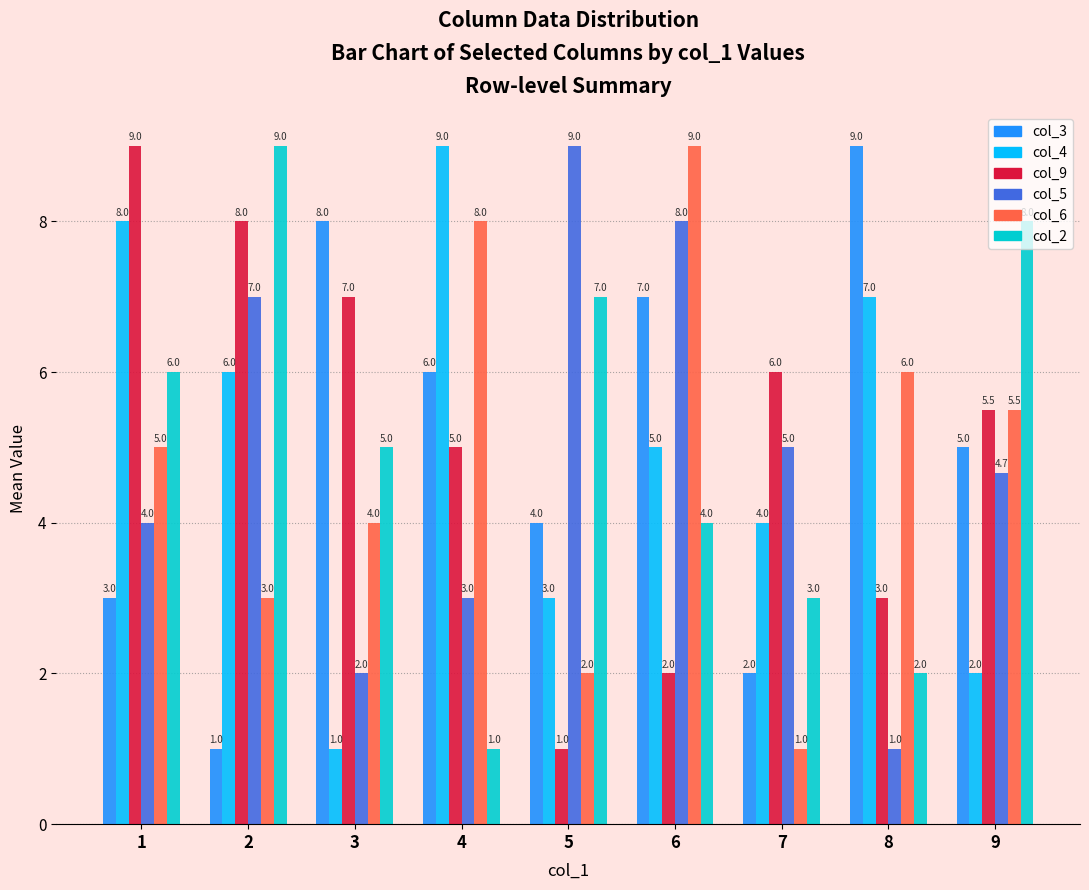

What is the spread (max minus min) of values at 7?

5.0